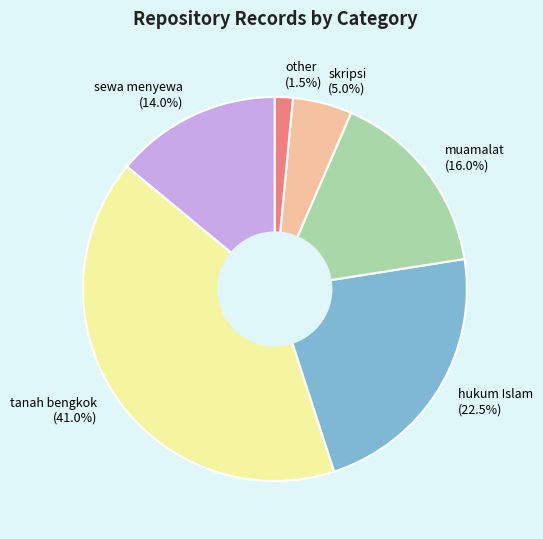

Rank the categories by value from highest to lowest.

tanah bengkok (41.0%), hukum Islam (22.5%), muamalat (16.0%), sewa menyewa (14.0%), skripsi (5.0%), other (1.5%)